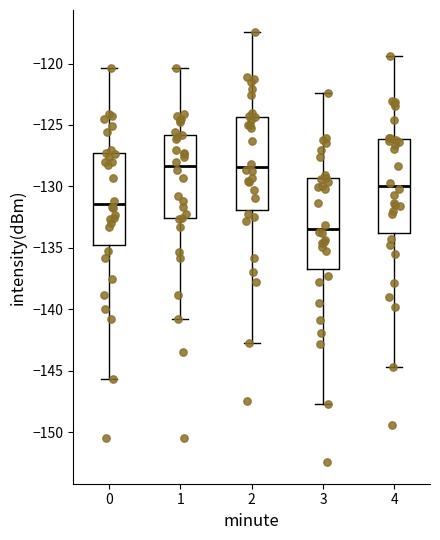

Where is the upper edge of the box at x = 4 on the y-axis? The values are not printed on the chart, so give them approximately, as read against the axis.

-126.0